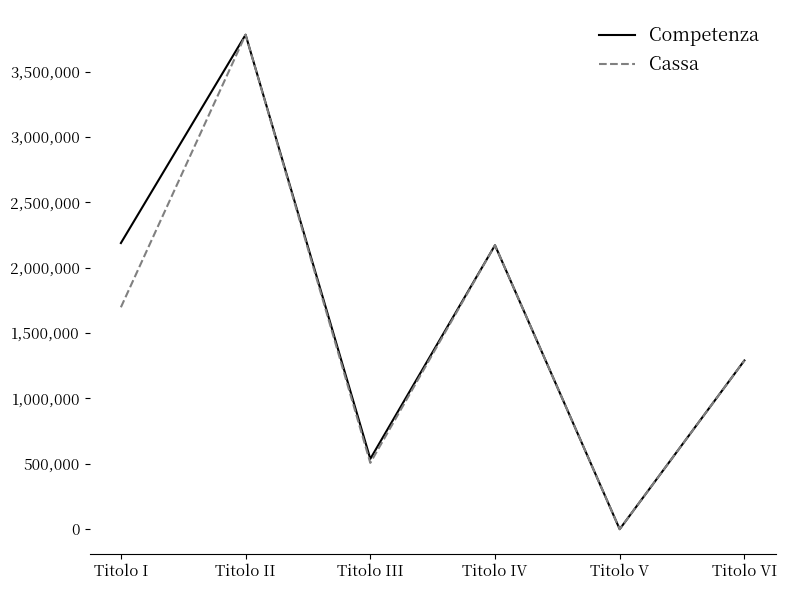

Which series changed the most between Titolo I and Titolo III?

Competenza